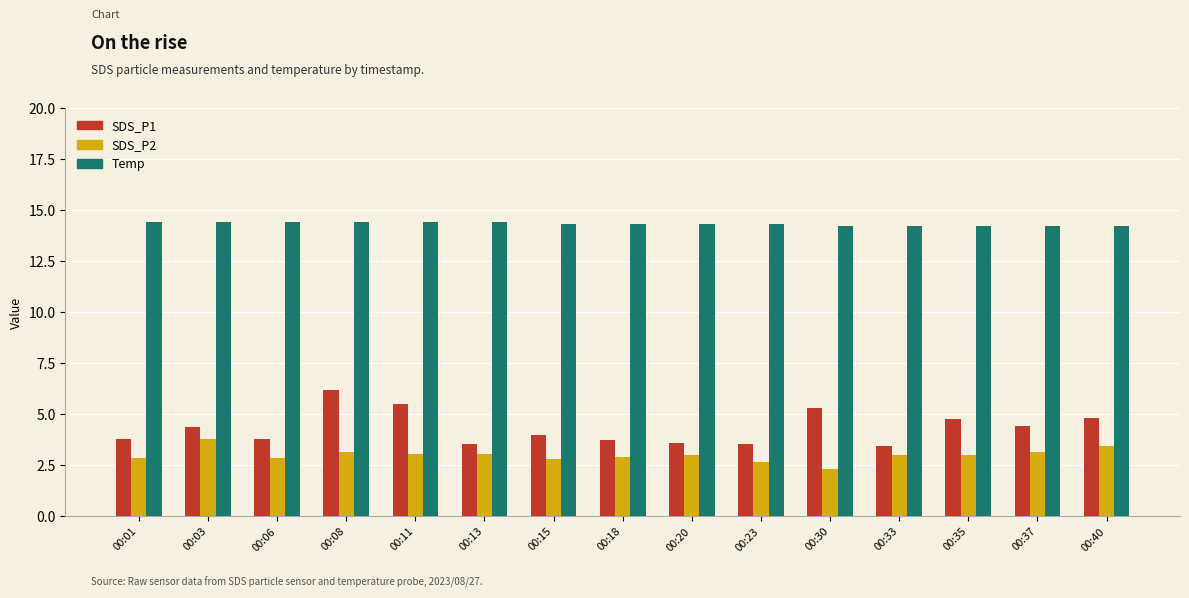

List the series in order of their peak value, lowest first.

SDS_P2, SDS_P1, Temp